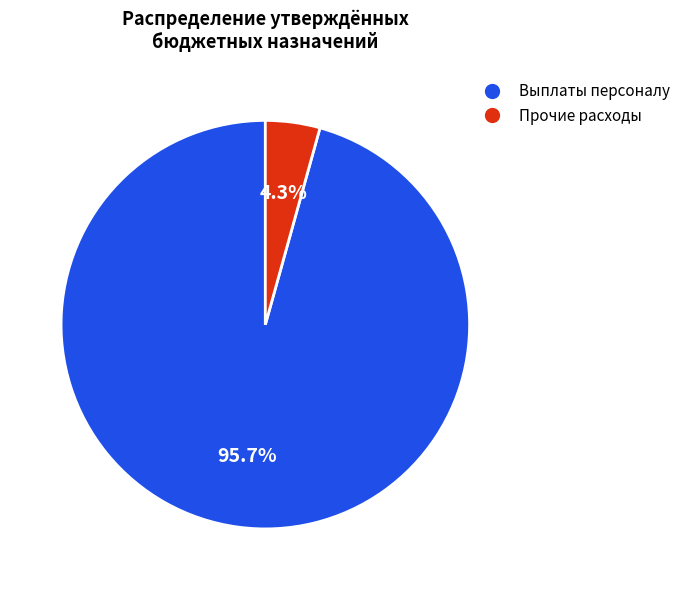

Is there any slice that represents more than half of the pie?

Yes